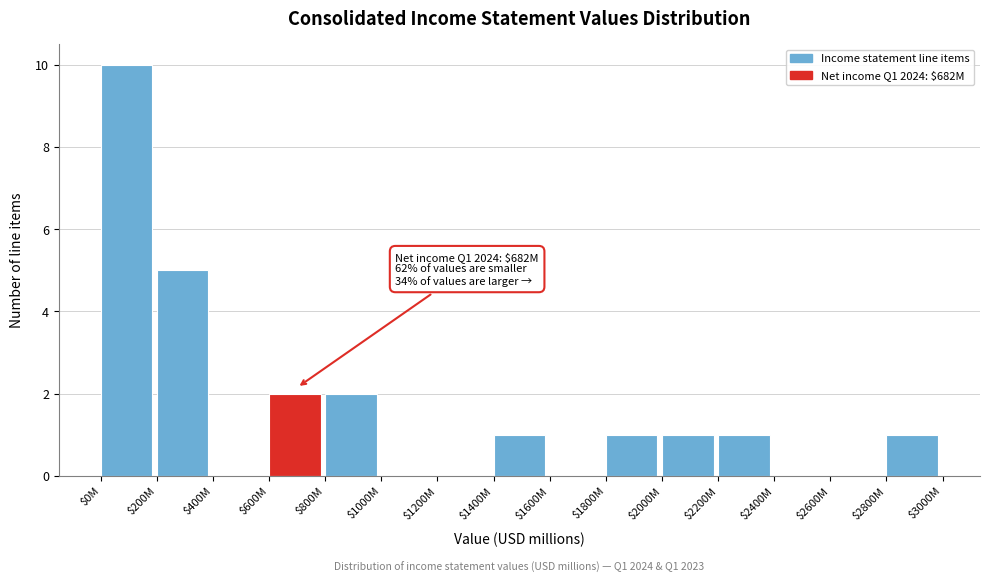

What is the greatest value displayed?

10